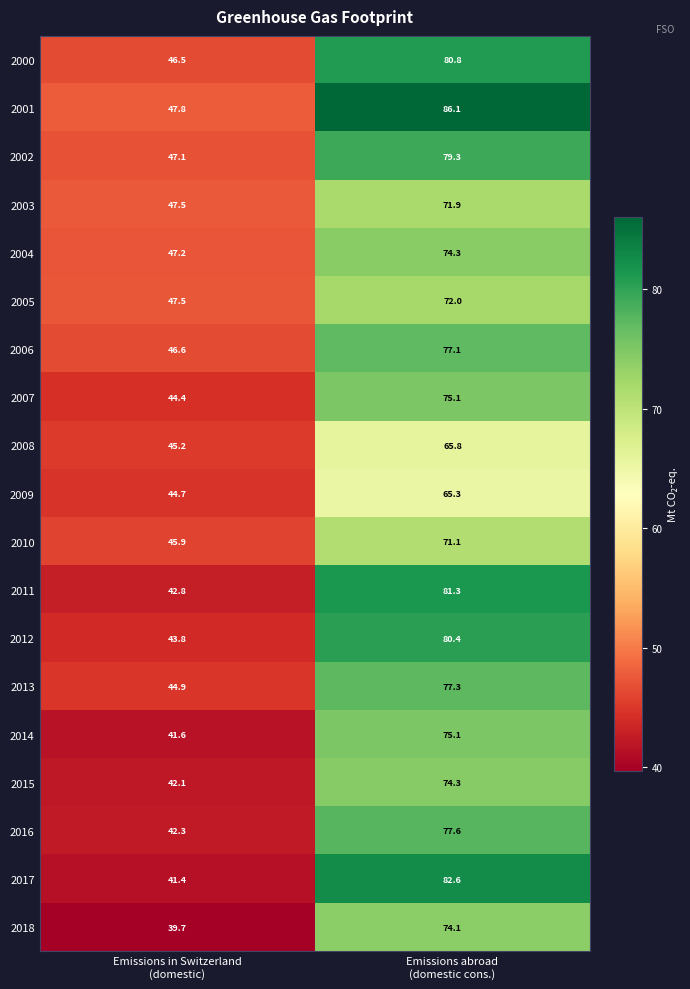

What is the average value of the 2005 series?

59.8